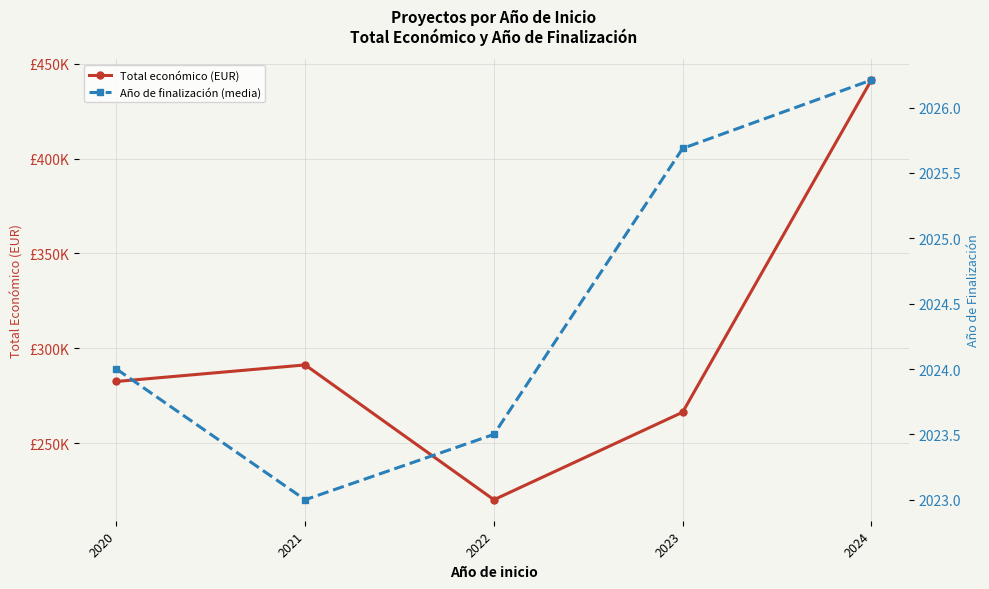

What is the total value across all series at 2023?

268282.4